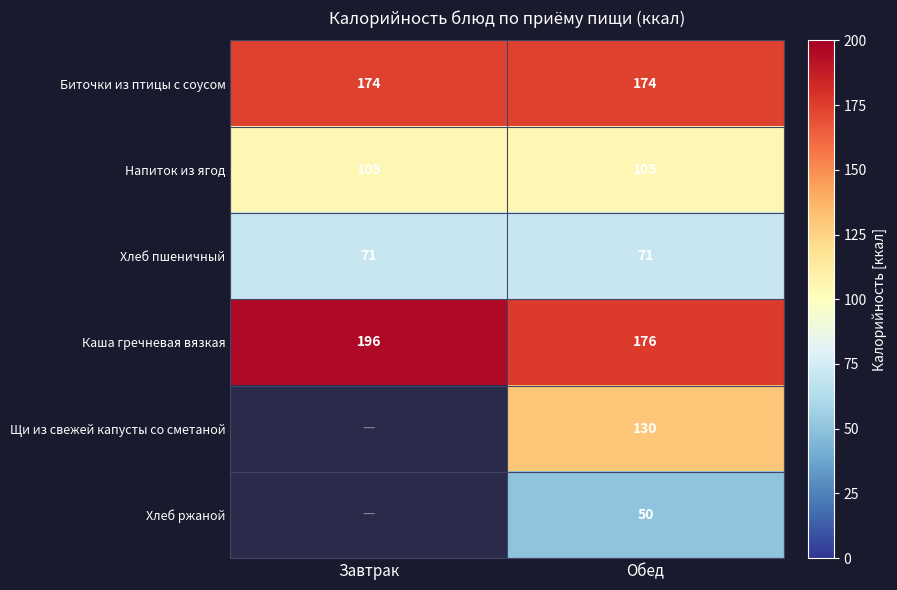

What is the spread (max minus min) of values at Обед?

126